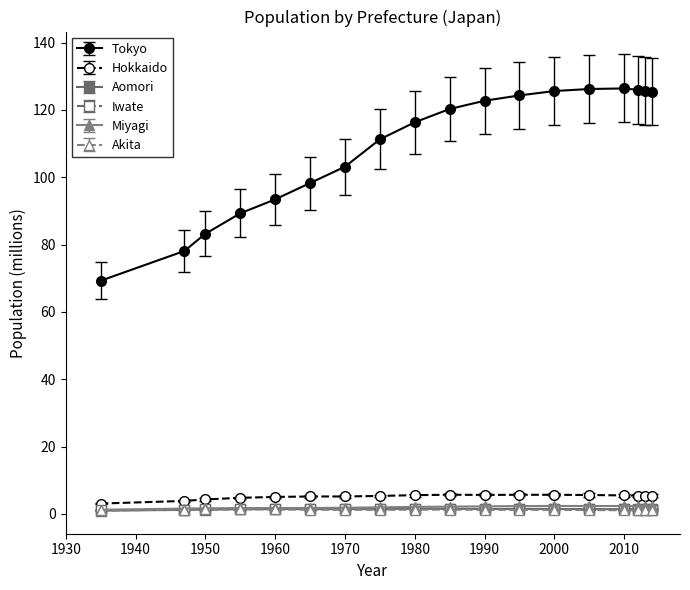

What is the minimum value shown in the chart?

1.0